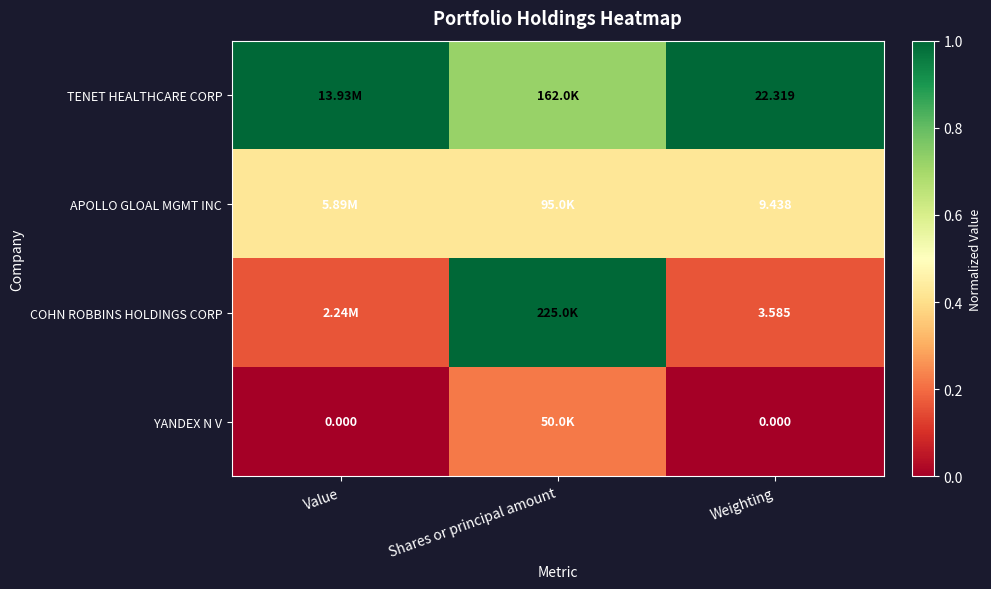

Rank the series at Weighting from highest to lowest value.

TENET HEALTHCARE CORP, APOLLO GLOAL MGMT INC, COHN ROBBINS HOLDINGS CORP, YANDEX N V